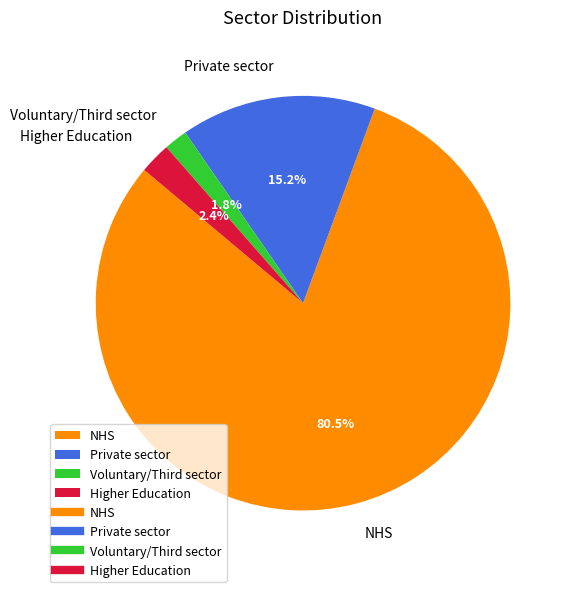

Which category has the biggest portion of the pie?

NHS